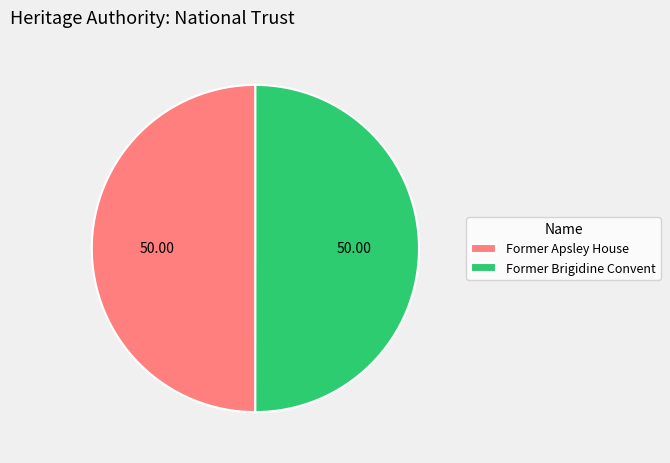

Do Former Brigidine Convent and Former Apsley House together represent more than half of the pie?

Yes